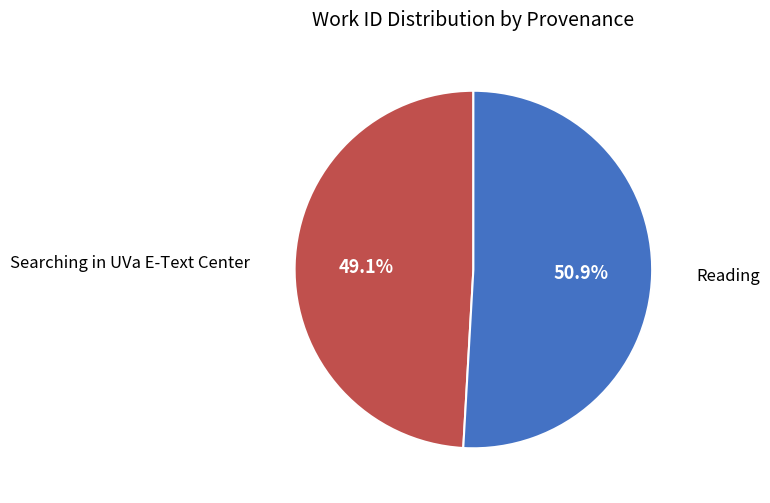

What is the largest slice in the pie chart?

Reading